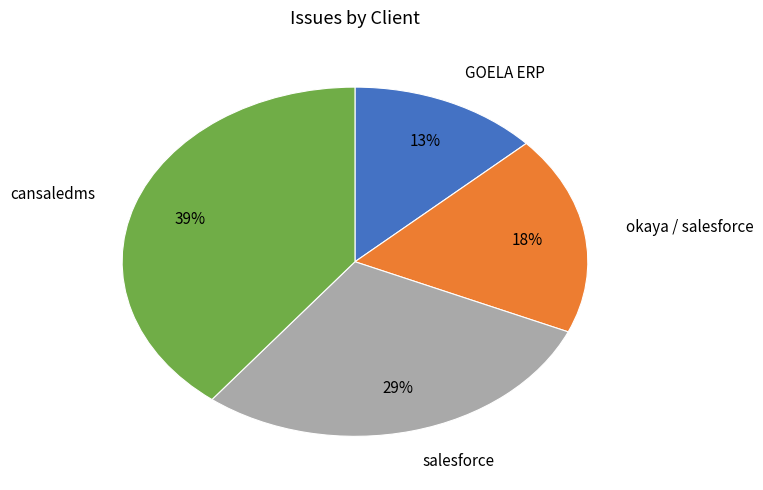

What is the largest slice in the pie chart?

cansaledms